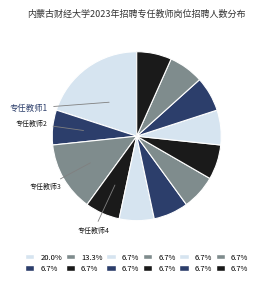

How many segments does this pie chart have?

12